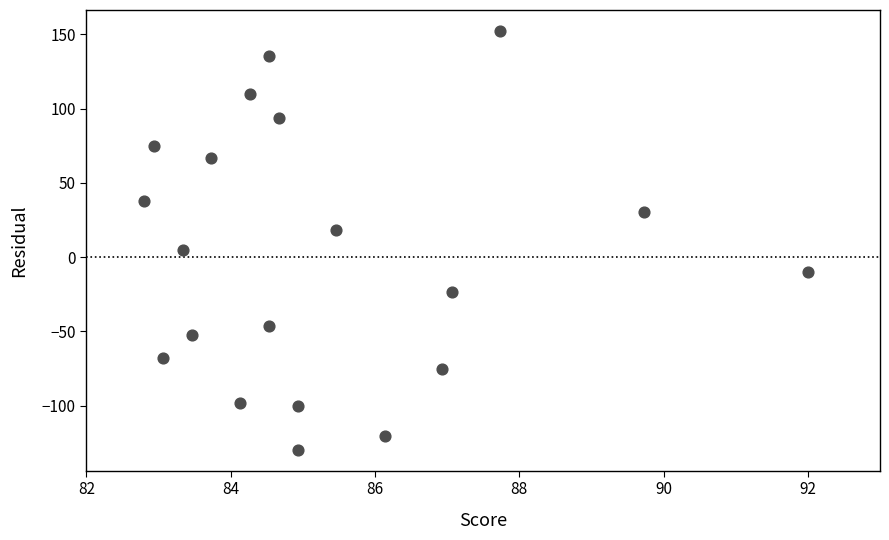

What is the range of Y values (max minus min)?

282.0